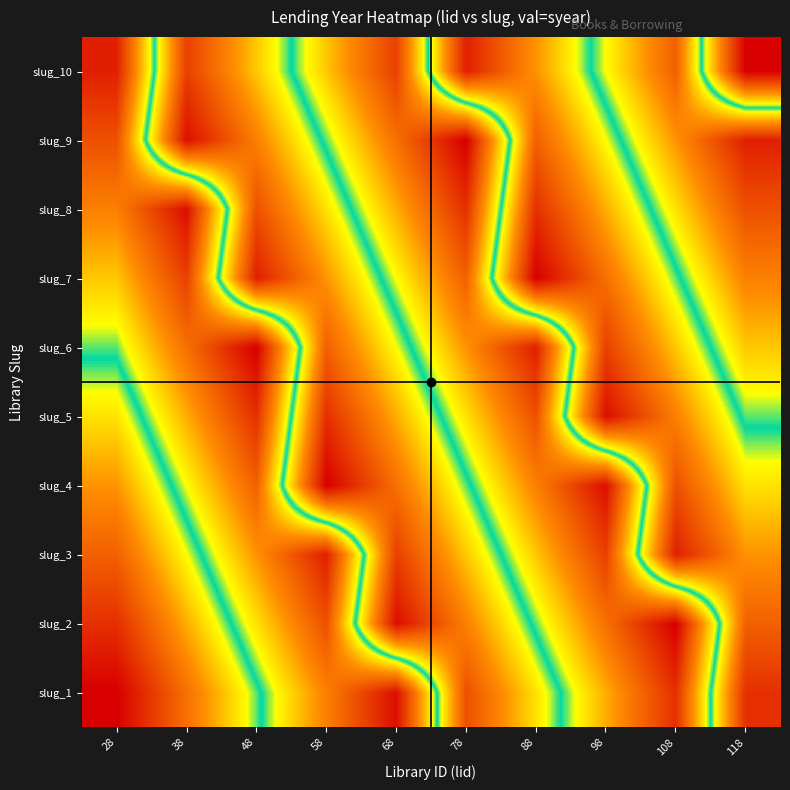

Reading right to left, transcribe all the data shown in this chart.

slug_1: 118=1758	108=1781	98=1774	88=1767	78=1760	68=1783	58=1776	48=1769	38=1762	28=1755
slug_2: 118=1761	108=1784	98=1777	88=1770	78=1763	68=1756	58=1779	48=1772	38=1765	28=1758
slug_3: 118=1764	108=1757	98=1780	88=1773	78=1766	68=1759	58=1782	48=1775	38=1768	28=1761
slug_4: 118=1767	108=1760	98=1783	88=1776	78=1769	68=1762	58=1755	48=1778	38=1771	28=1764
slug_5: 118=1770	108=1763	98=1756	88=1779	78=1772	68=1765	58=1758	48=1781	38=1774	28=1767
slug_6: 118=1773	108=1766	98=1759	88=1782	78=1775	68=1768	58=1761	48=1784	38=1777	28=1770
slug_7: 118=1776	108=1769	98=1762	88=1755	78=1778	68=1771	58=1764	48=1757	38=1780	28=1773
slug_8: 118=1779	108=1772	98=1765	88=1758	78=1781	68=1774	58=1767	48=1760	38=1783	28=1776
slug_9: 118=1782	108=1775	98=1768	88=1761	78=1784	68=1777	58=1770	48=1763	38=1756	28=1779
slug_10: 118=1755	108=1778	98=1771	88=1764	78=1757	68=1780	58=1773	48=1766	38=1759	28=1782